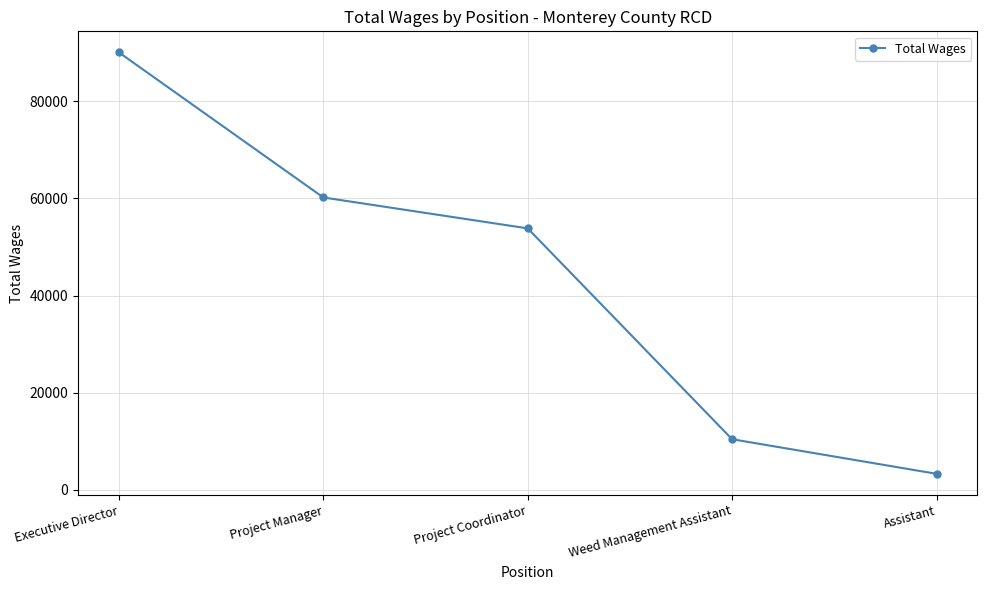

Between Assistant and Project Coordinator, which is larger?

Project Coordinator